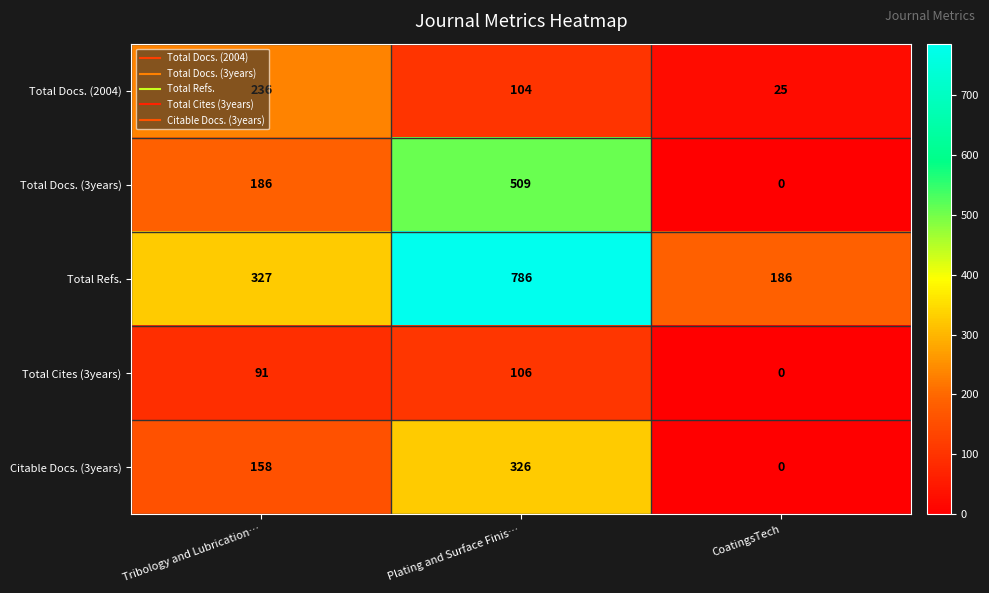

At which label does Total Docs. (2004) first exceed 104?

Tribology and Lubrication…